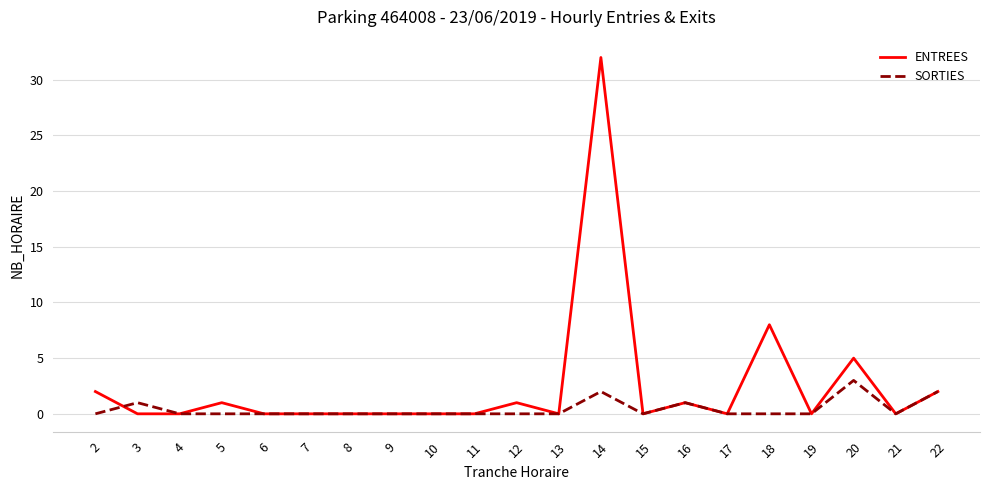

Which series has the widest spread of values?

ENTREES